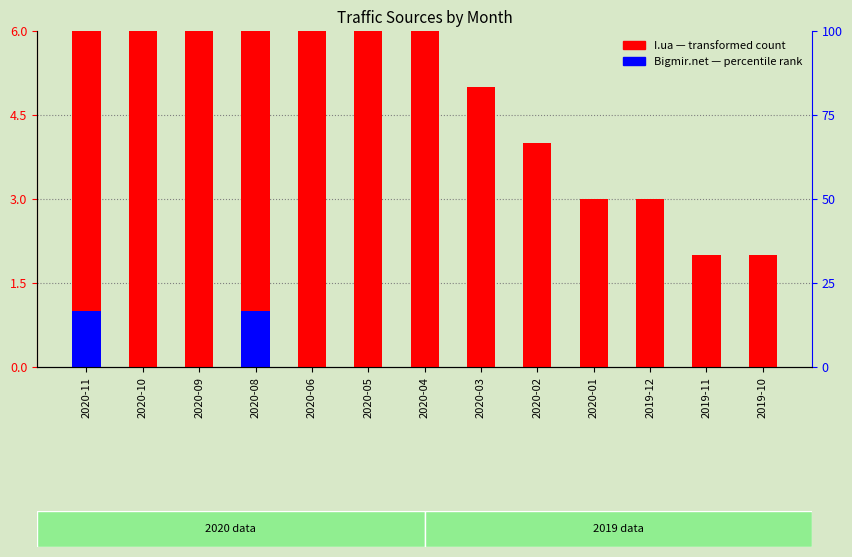

List the series in order of their peak value, lowest first.

Bigmir.net (percentile rank), I.ua (transformed count)